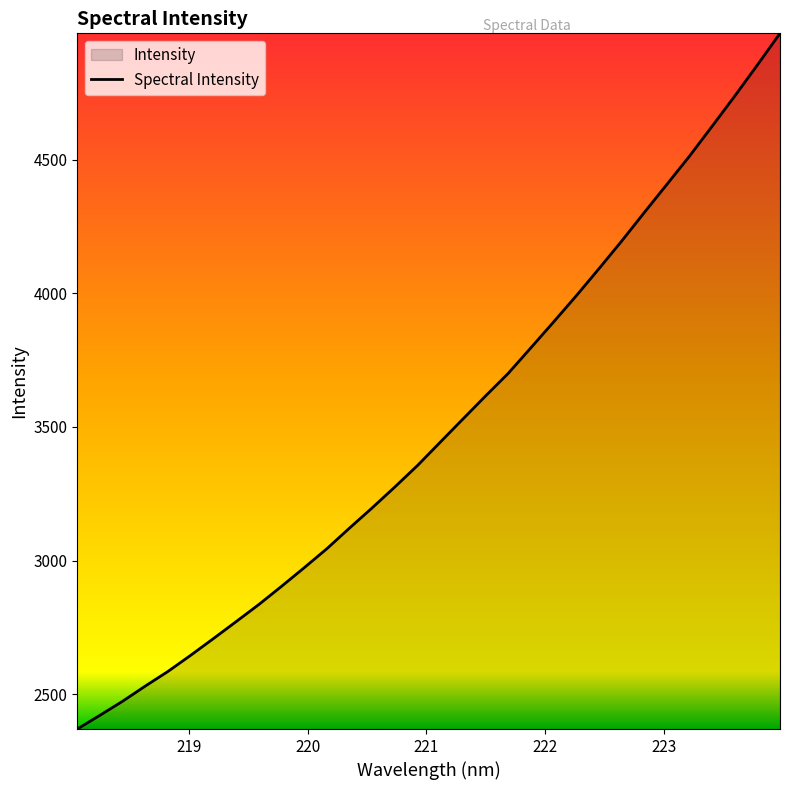

What is the minimum value shown in the chart?

2370.2